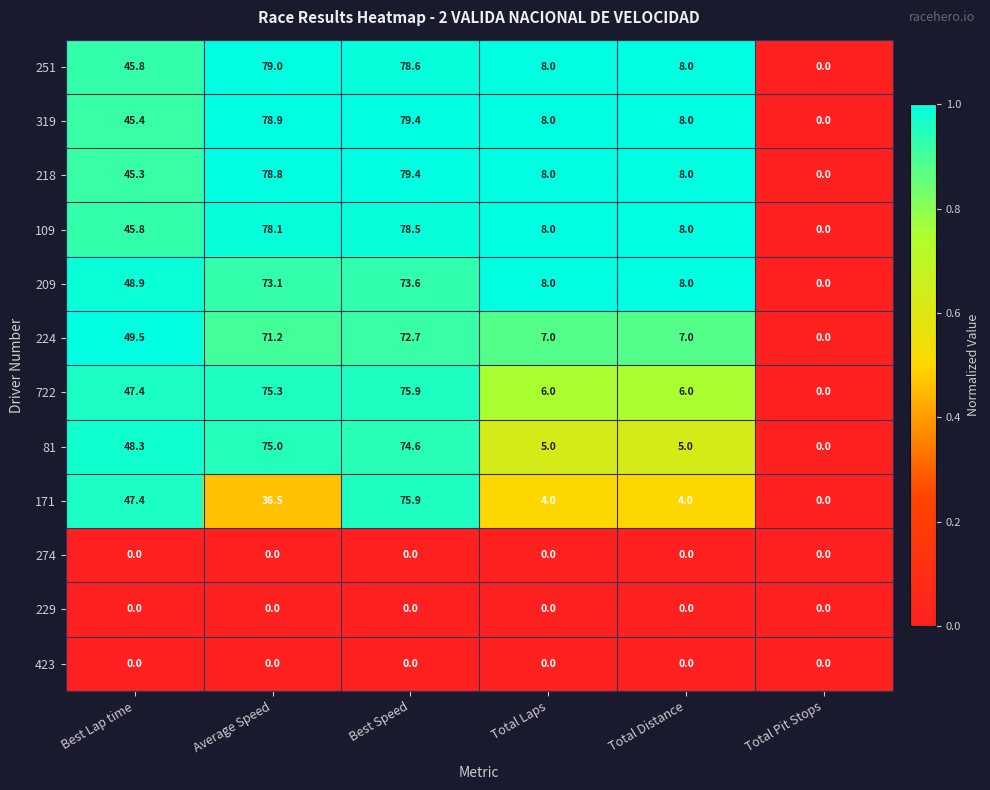

What is the greatest value displayed?

79.4